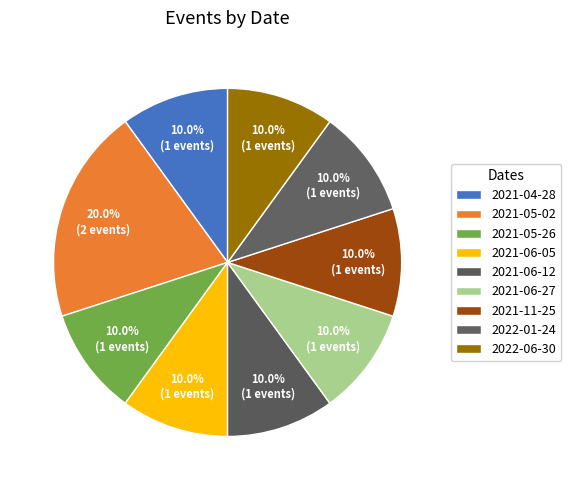

Which category has the biggest portion of the pie?

2021-05-02